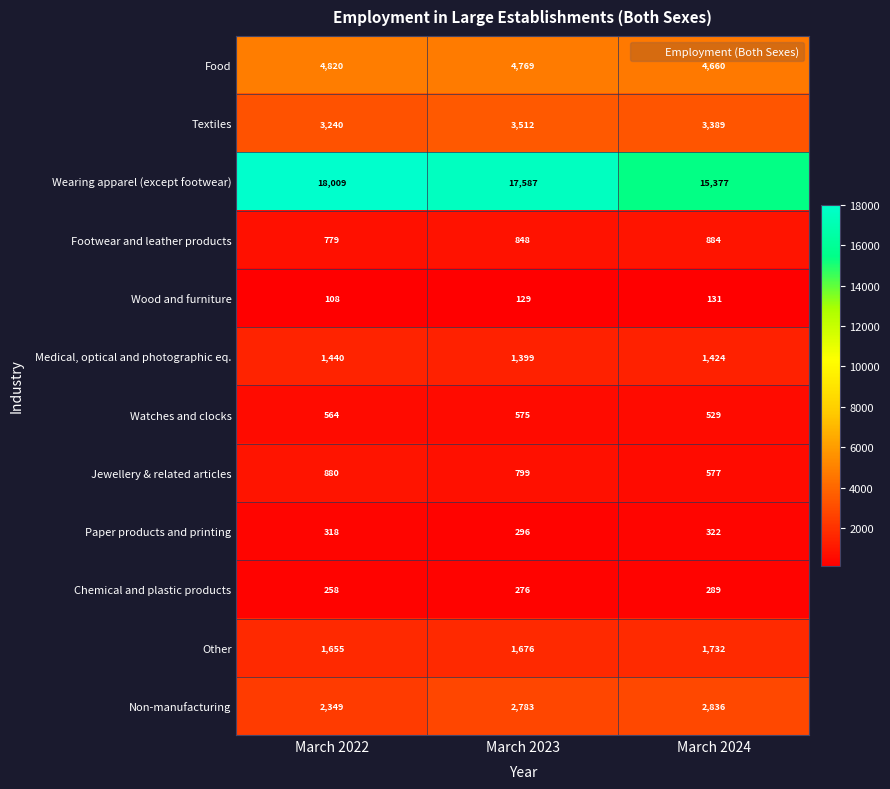

What is the difference between the maximum and second lowest values in the Chemical and plastic products series?

13